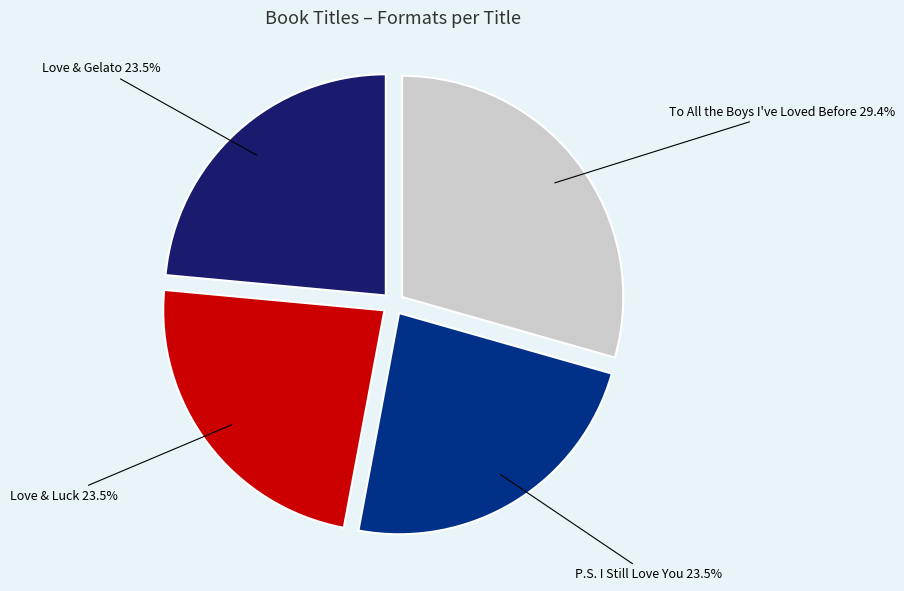

The P.S. I Still Love You slice represents 35% of the pie. True or false?

False